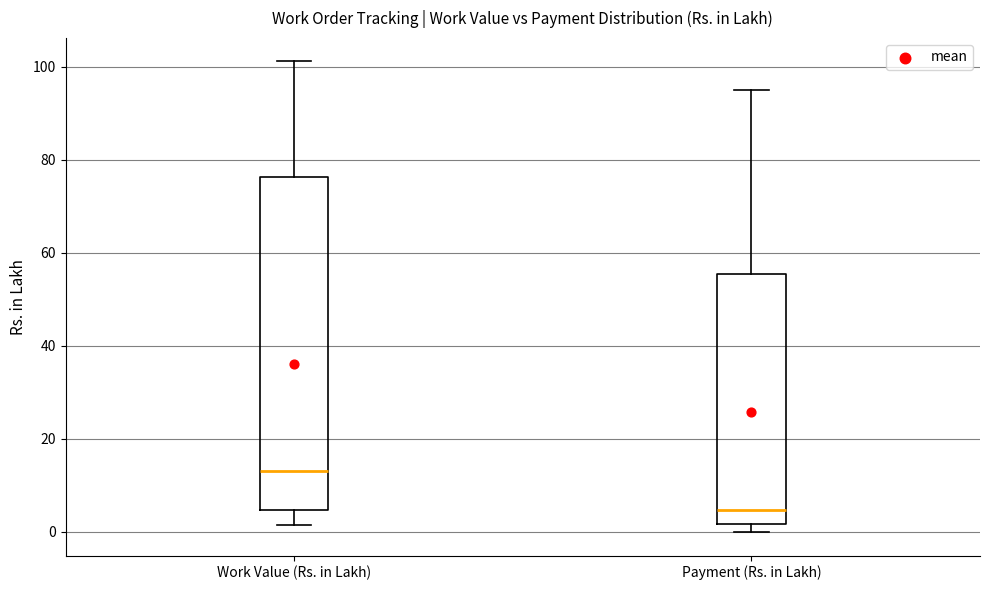

Reading left to right, read every box against the y-axis: the position of its median line, the range the box covers, and the ends of its whiskers. The values are not printed on the chart, so give them approximately, as read against the axis.

Work Value (Rs. in Lakh): median 14, box 4 to 76, whiskers 2 to 102
Payment (Rs. in Lakh): median 4, box 2 to 56, whiskers 0 to 96